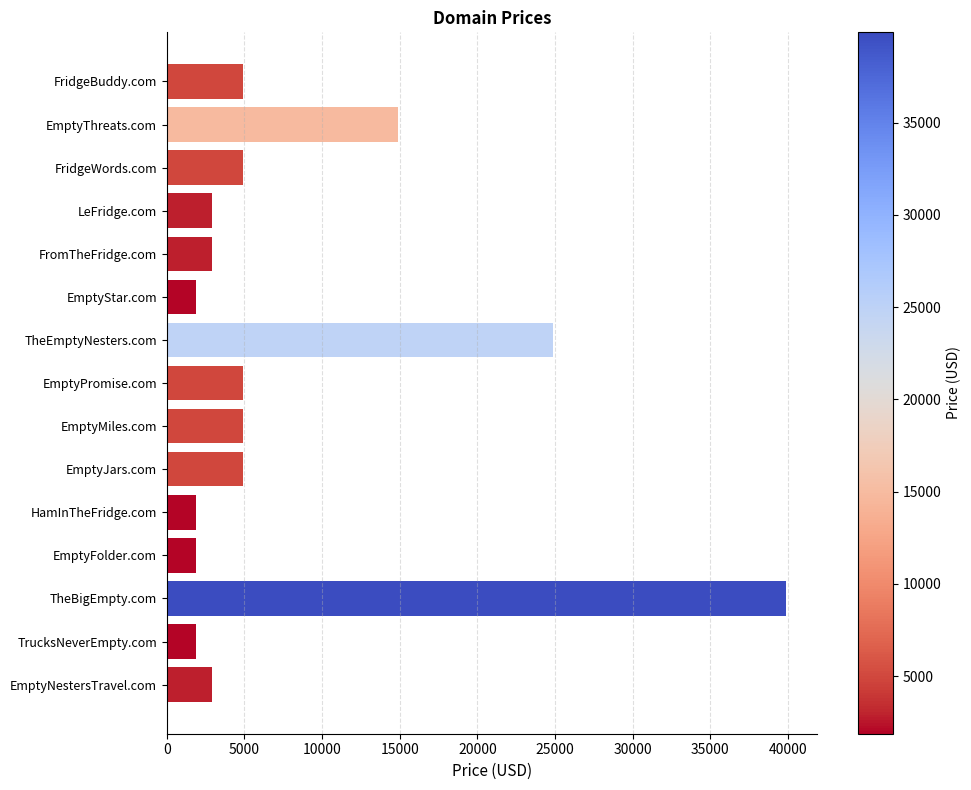

Where is the data nearest to the value 20888?

TheEmptyNesters.com